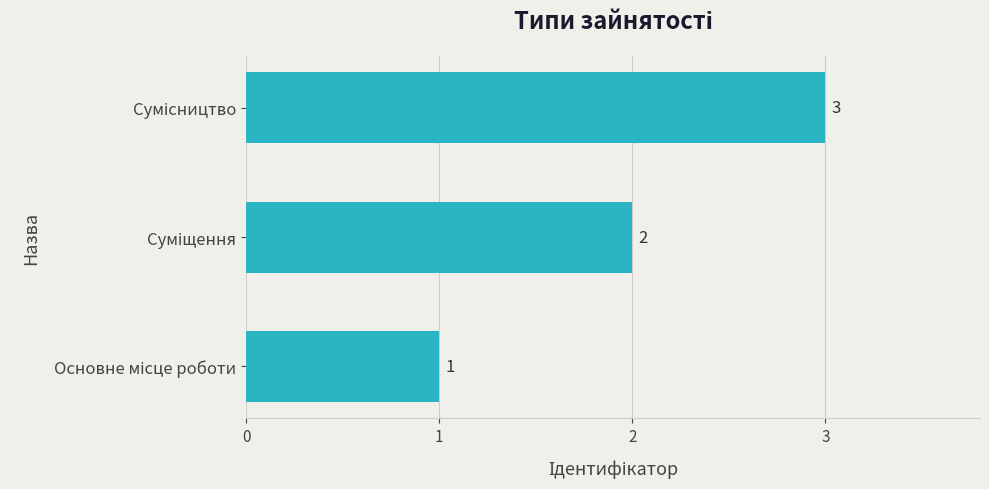

What is the greatest value displayed?

3